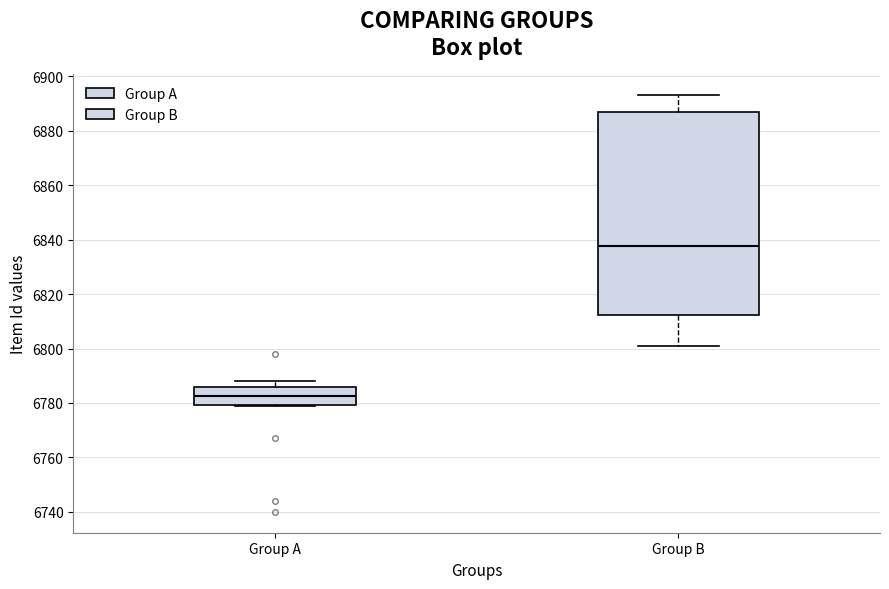

Which box is the tallest, from its lower edge to its upper edge?

Group B